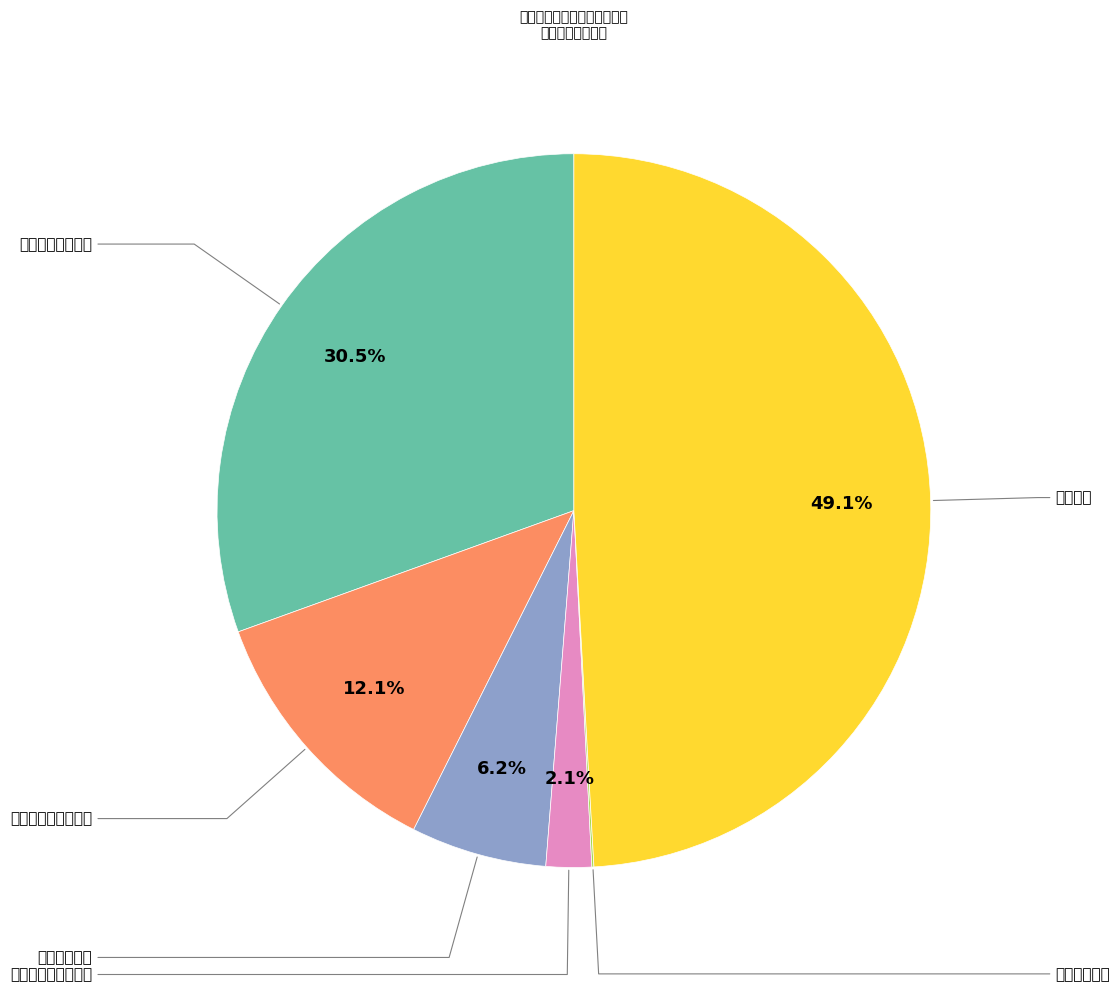

Is there any slice that represents more than half of the pie?

No